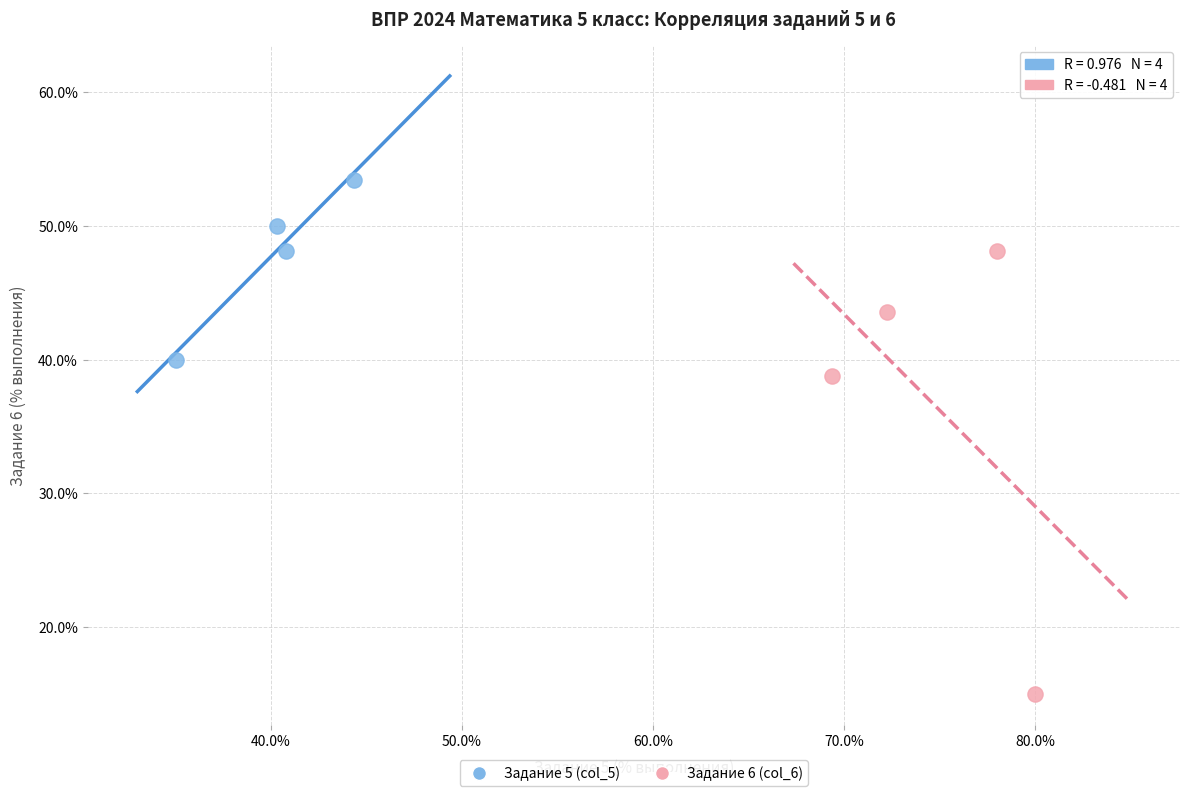

Which series contains the highest Y value?

Задание 5 (col_5)